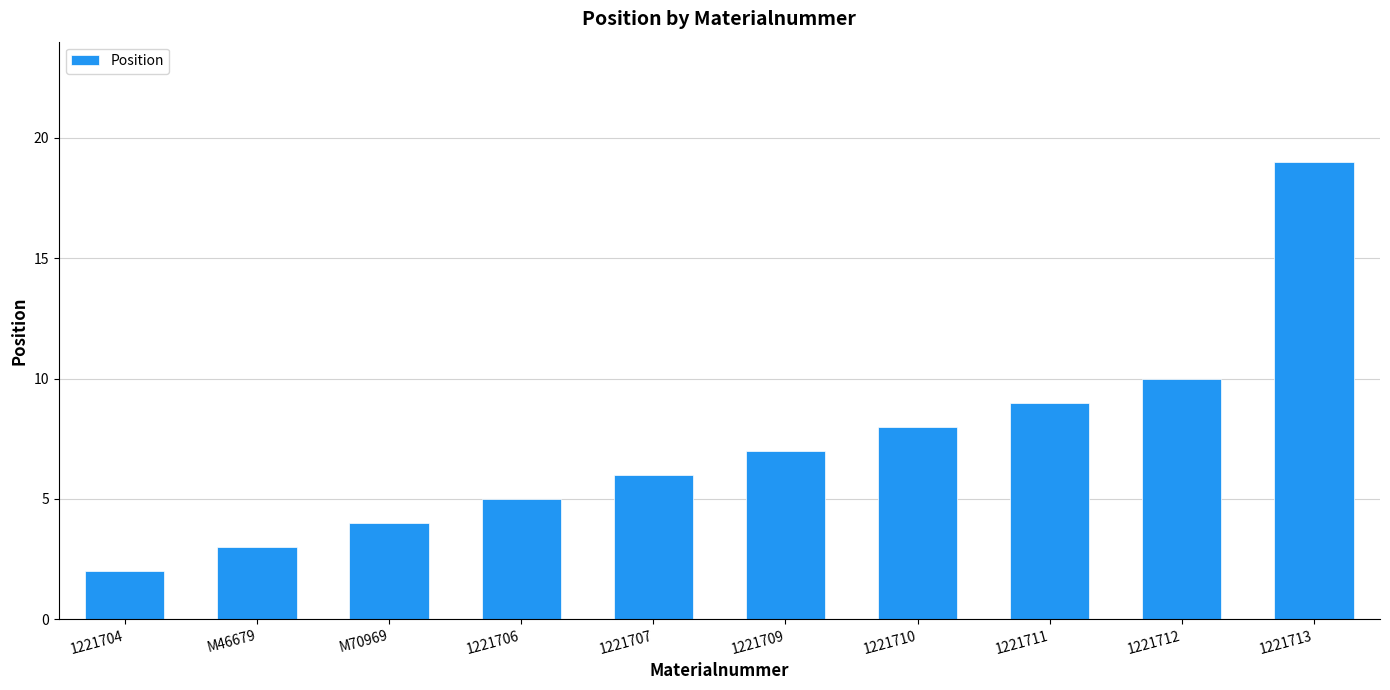

List the labels in order of value, largest first.

1221713, 1221712, 1221711, 1221710, 1221709, 1221707, 1221706, M70969, M46679, 1221704